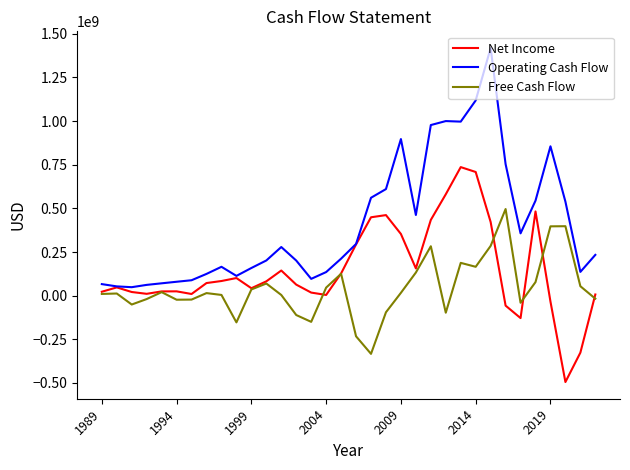

Which series has the largest total across all categories?

Operating Cash Flow